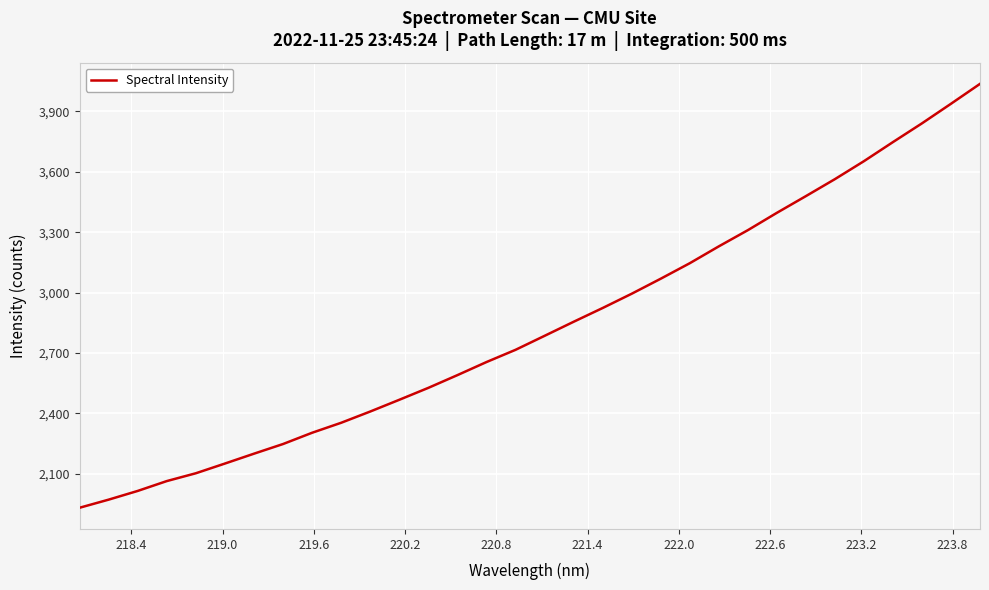

What is the maximum value shown in the chart?

4036.7